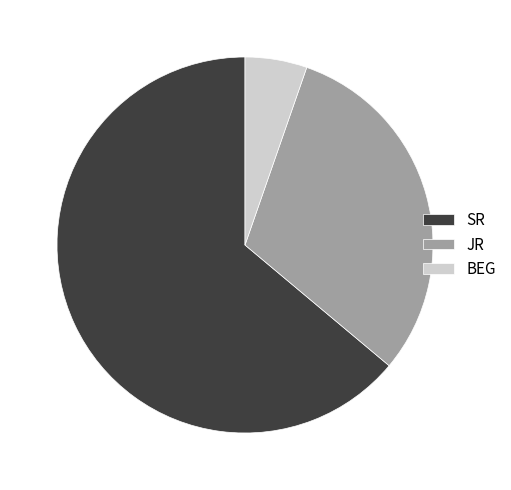

Is SR the majority of the pie?

Yes